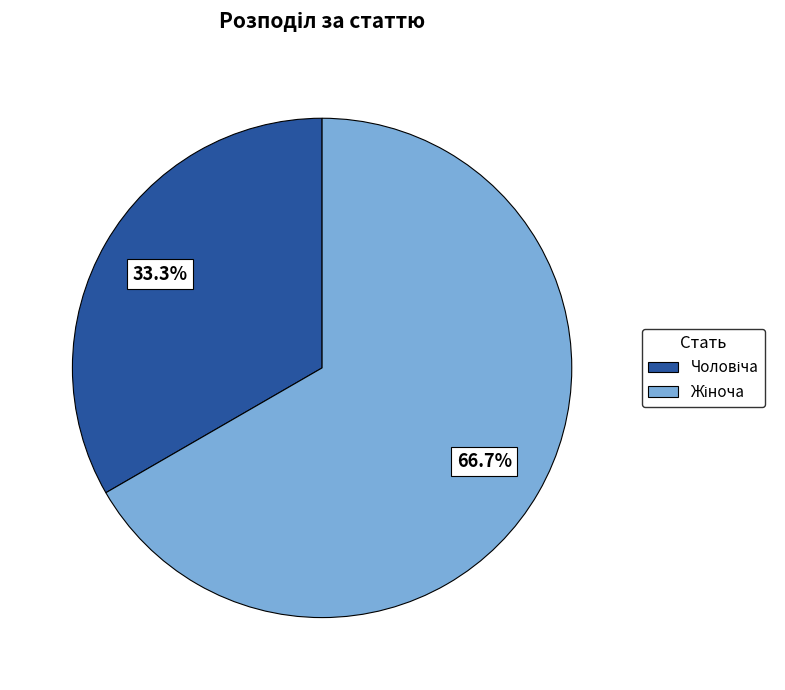

Is there a majority slice in this chart?

Yes